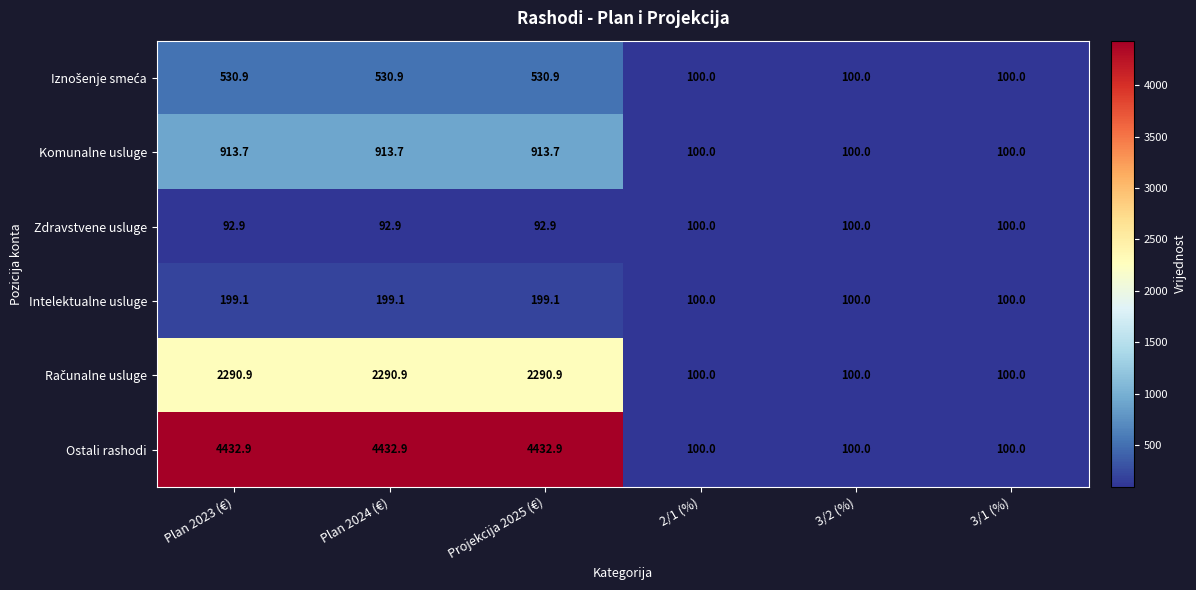

Is it true that Intelektualne usluge equals 149.9 at 3/1 (%)?

False